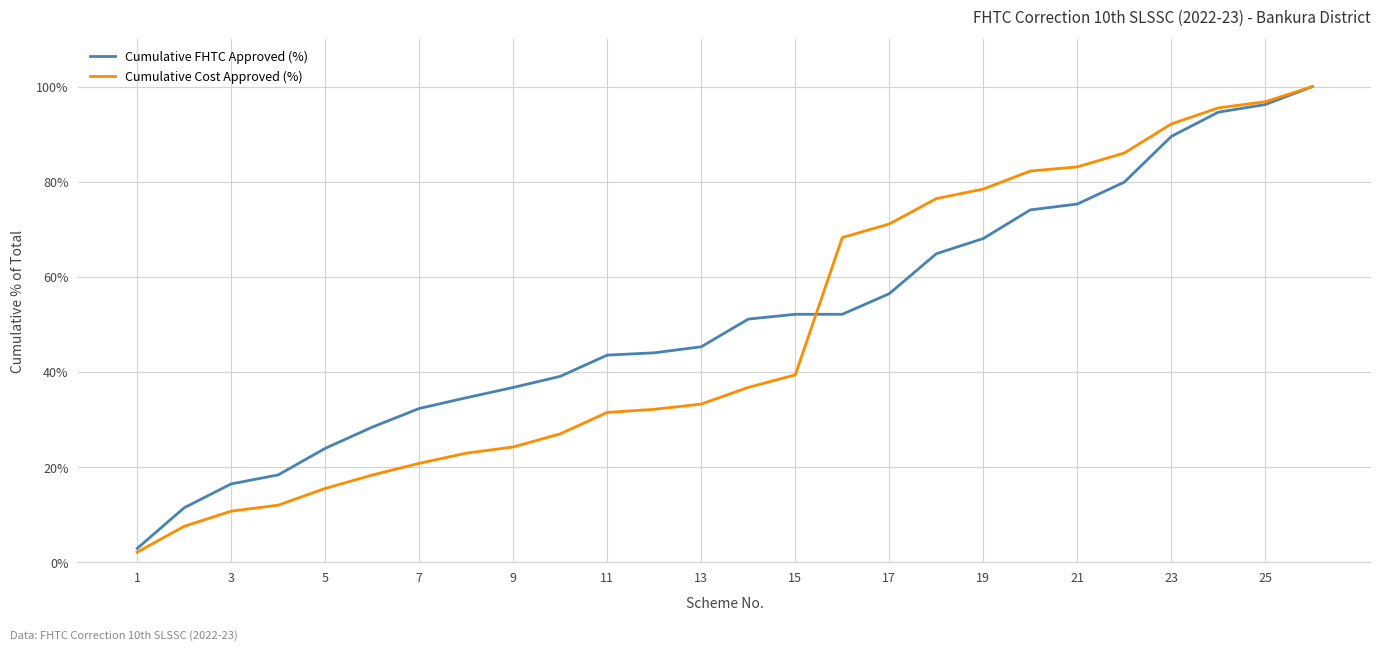

Rank the series by their average value, from highest to lowest.

Cumulative FHTC Approved (%), Cumulative Cost Approved (%)